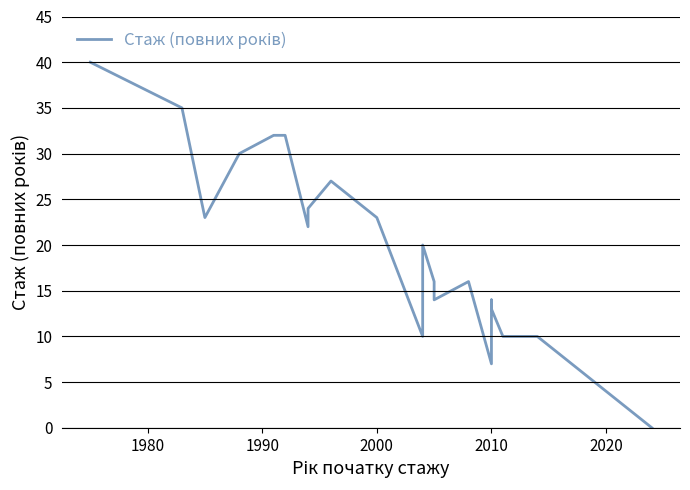

How many interior local peaks (higher than both neighbors) does the data have?

4